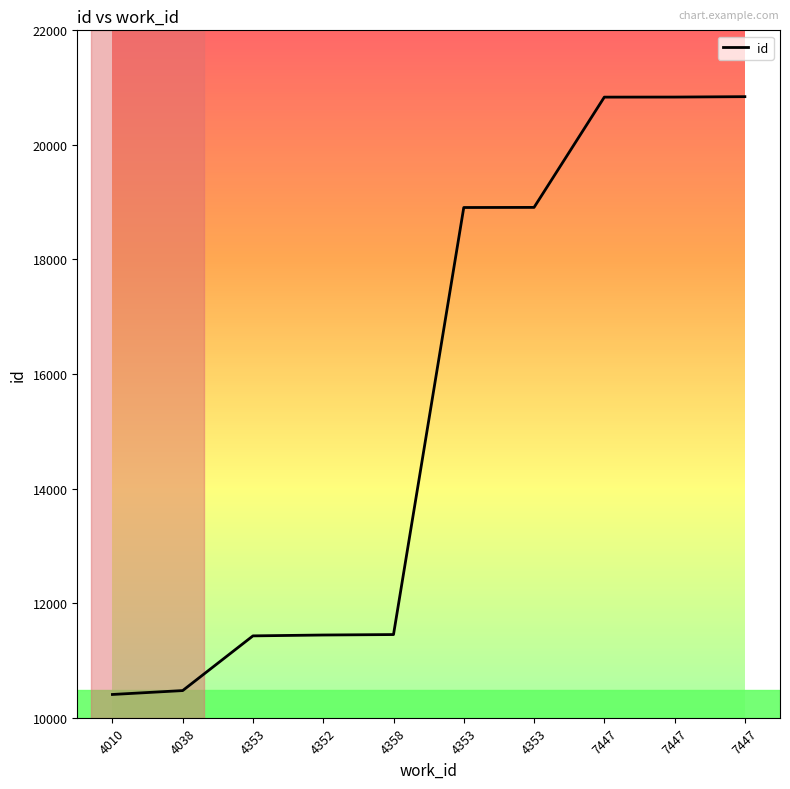

Rank the categories by value from lowest to highest.

4010, 4038, 4353, 4352, 4358, 4353, 4353, 7447, 7447, 7447